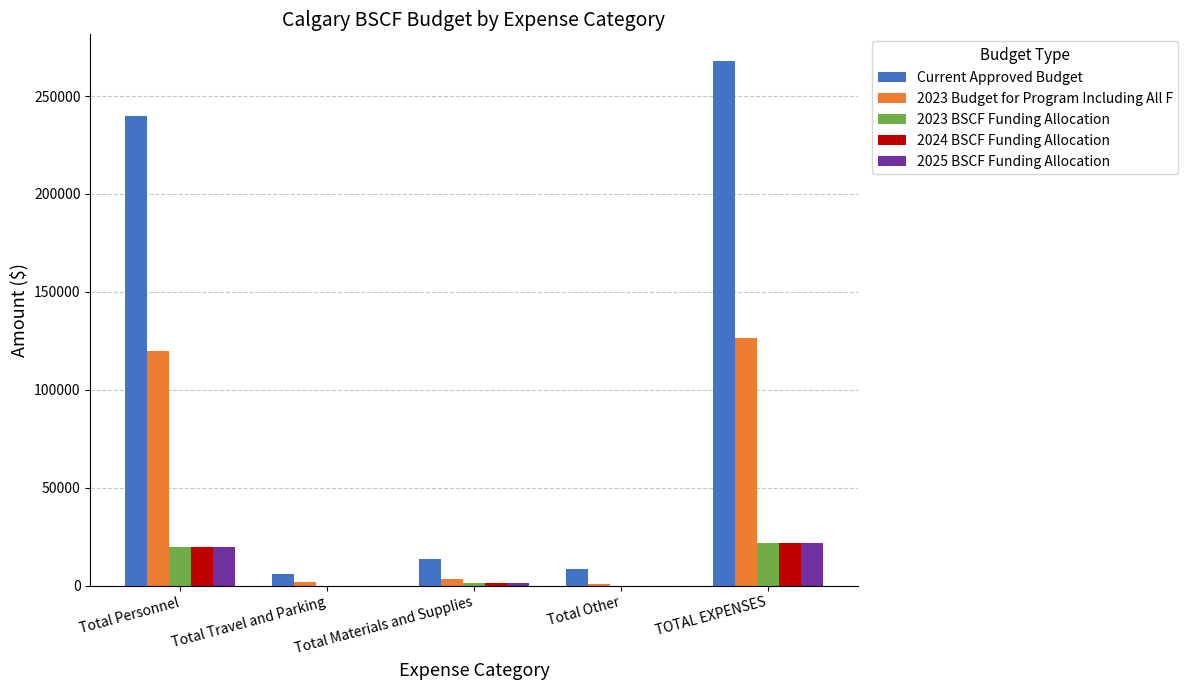

Which label corresponds to the largest value in the chart?

TOTAL EXPENSES